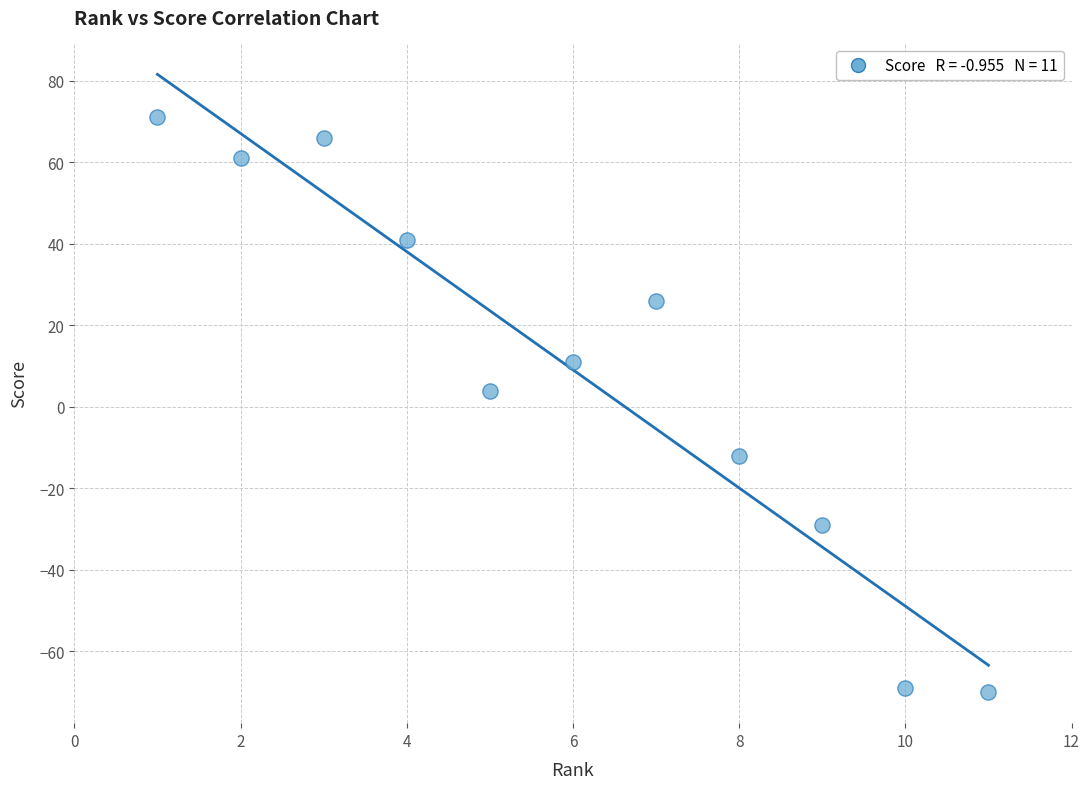

What Y value in the scatter plot is closest to 0?

4